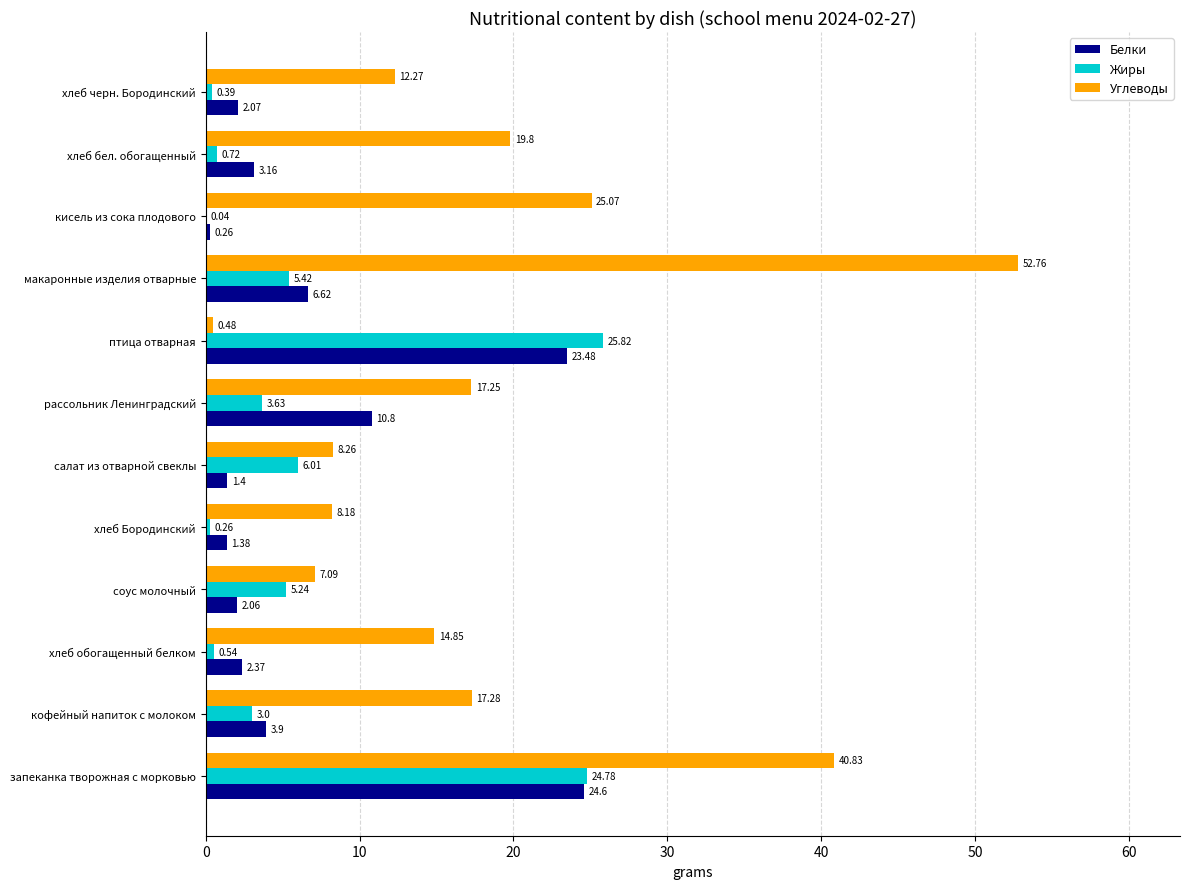

What are all the series names shown in the legend?

Белки, Жиры, Углеводы